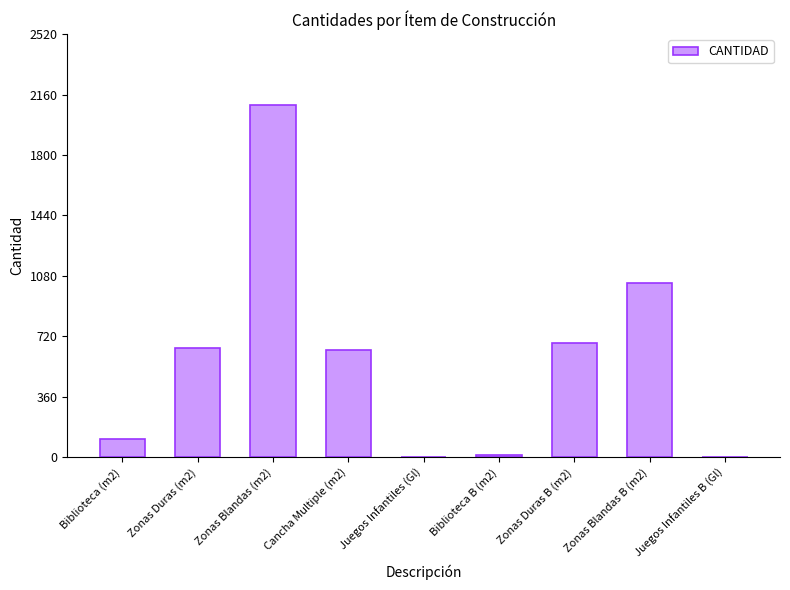

What is the sum of all values?

5232